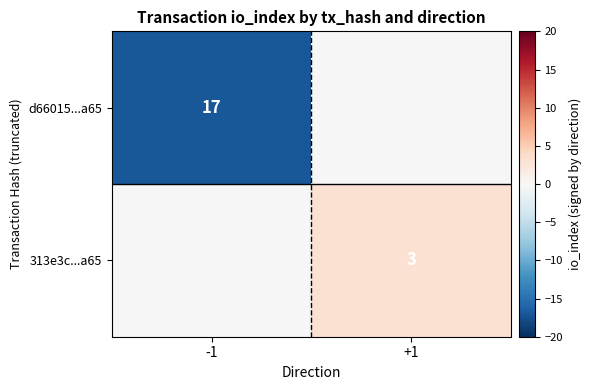

The value of 313e3c...a65 at +1 is 3. True or false?

True